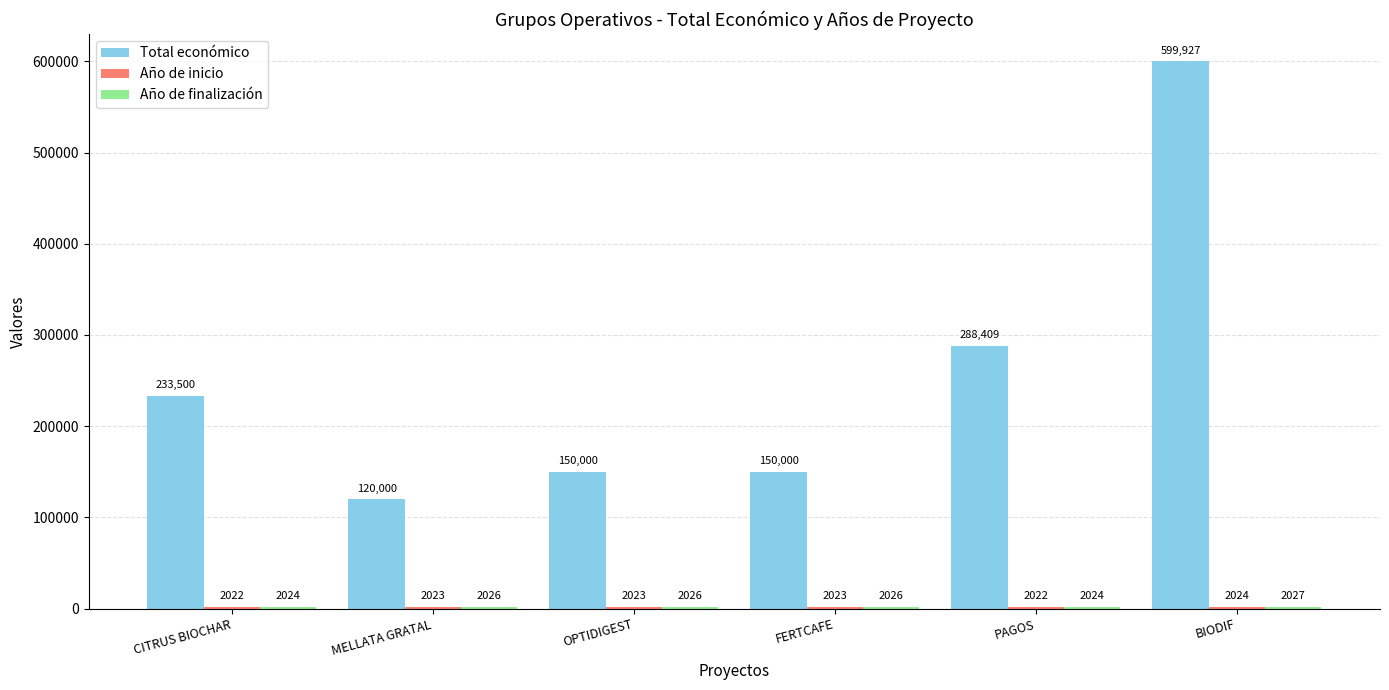

Which label corresponds to the largest value in the chart?

BIODIF